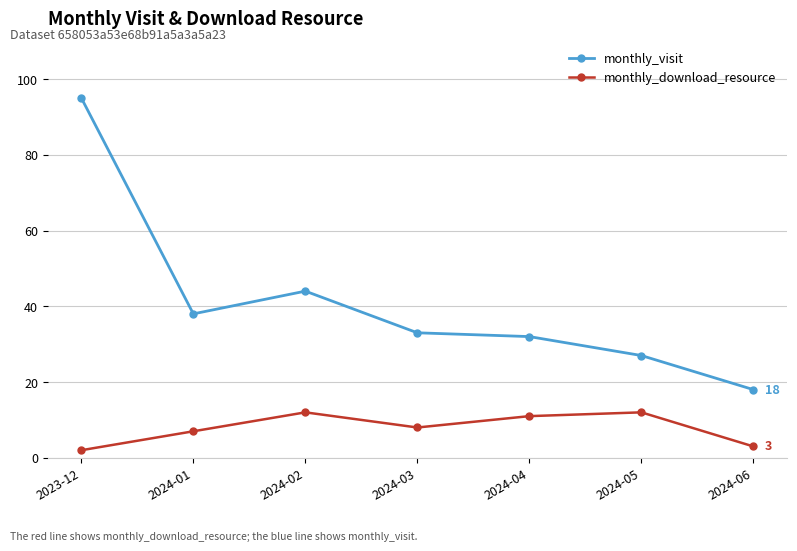

At which category is the sum across all series the highest?

2023-12